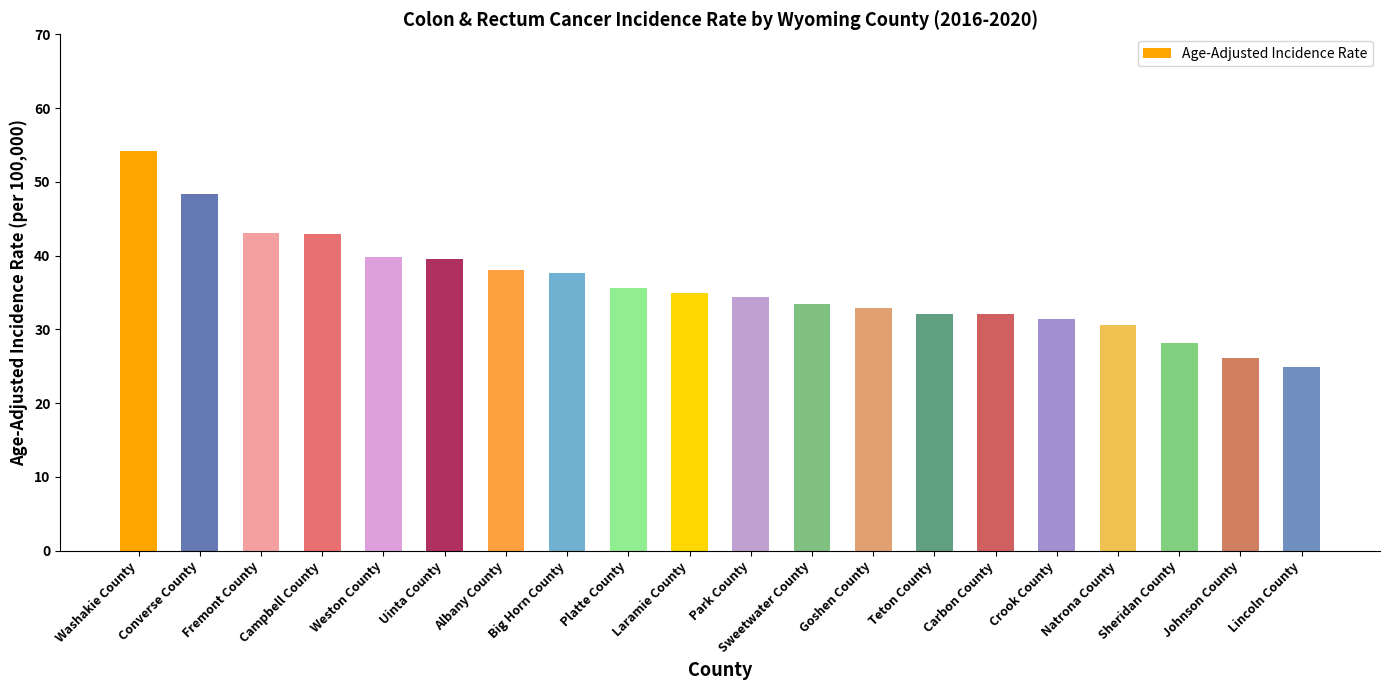

Is it true that the value at Fremont County is 43.1?

True